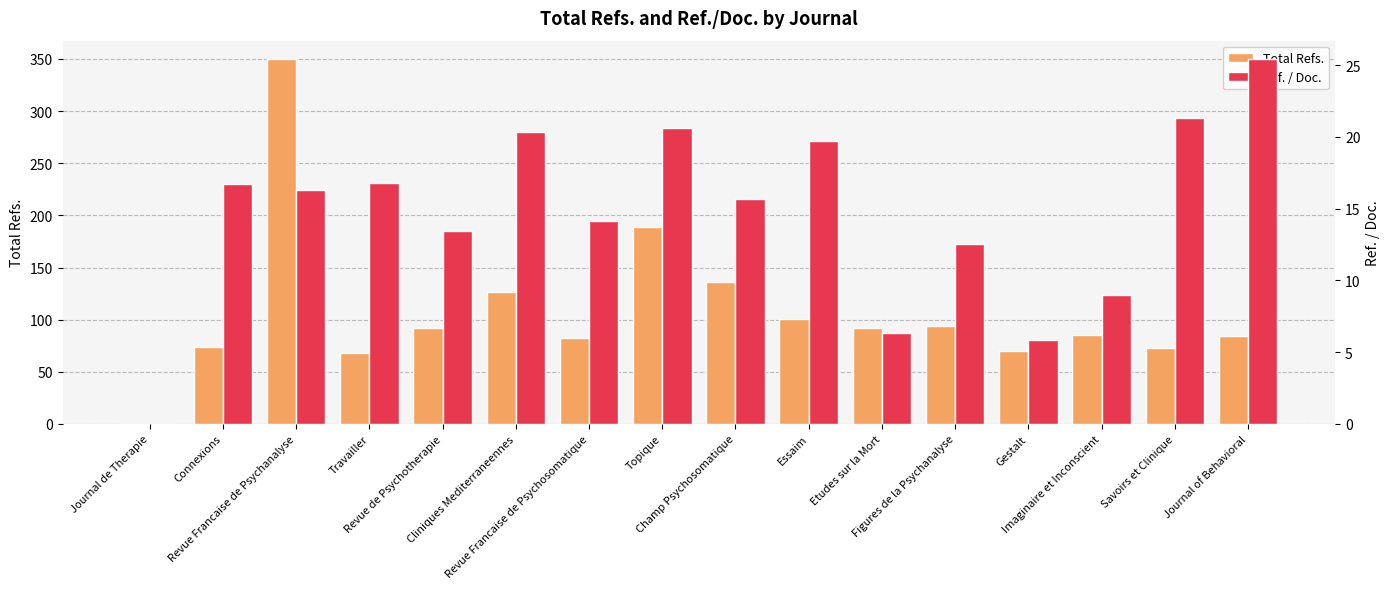

Count the number of categories in the chart.

16